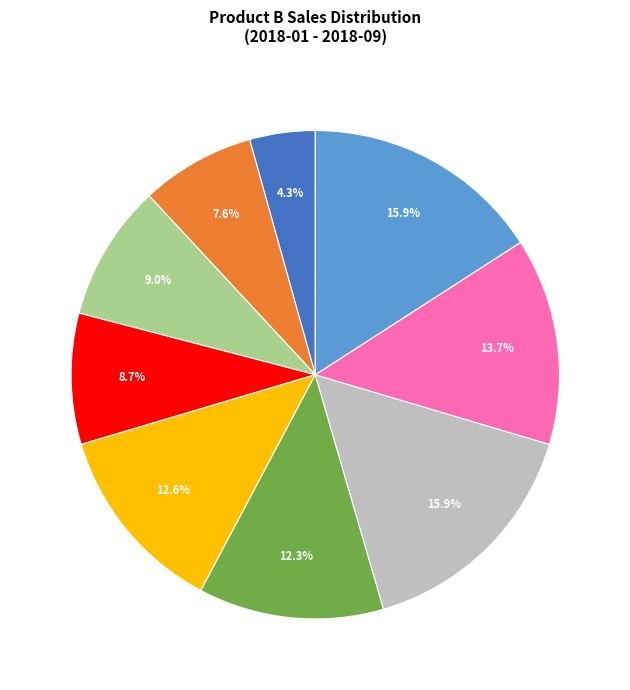

Is there any slice that represents more than half of the pie?

No